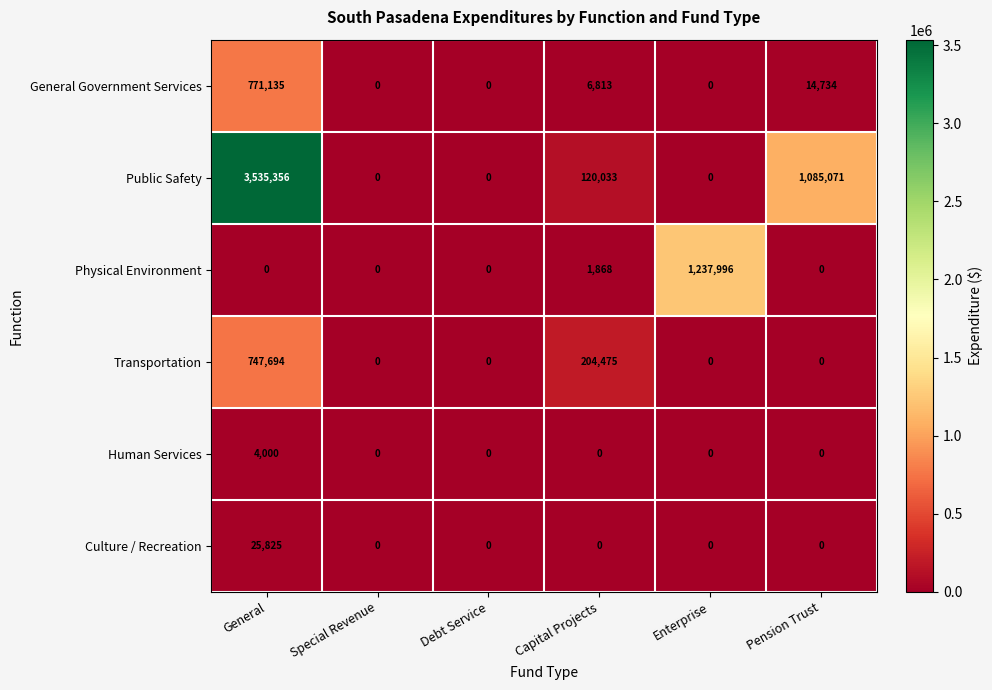

What is the spread (max minus min) of values at Enterprise?

1237996